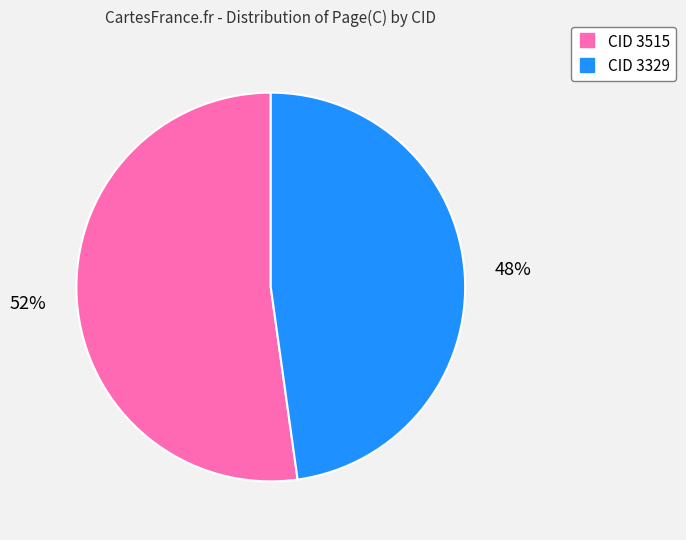

To the nearest percent, what is the difference between the largest and smallest slice percentages?

4%